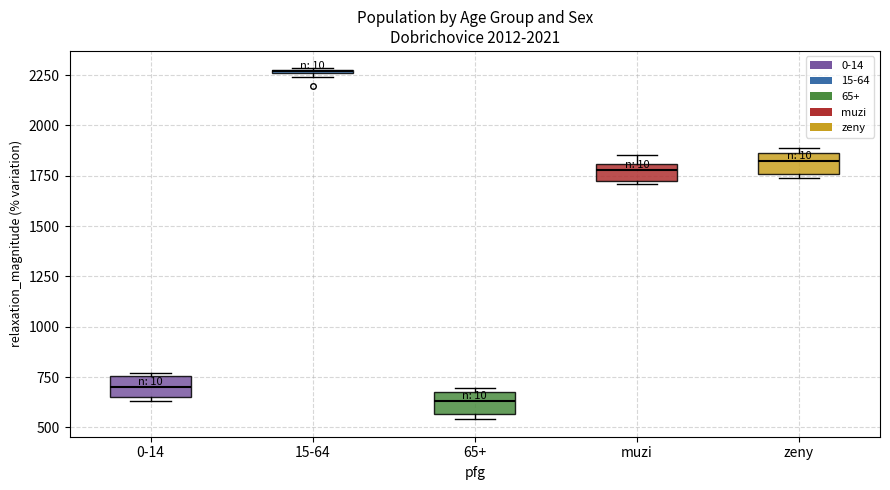

Reading left to right, list all the values displayed in this chart.

0-14: 629	654	651	653	698	706	738	763	769	759
15-64: 2279	2261	2272	2241	2266	2273	2278	2277	2283	2196
65+: 541	553	560	594	625	641	659	682	687	696
muzi: 1708	1707	1724	1729	1772	1786	1818	1843	1853	1788
zeny: 1741	1761	1759	1759	1817	1834	1857	1879	1886	1863